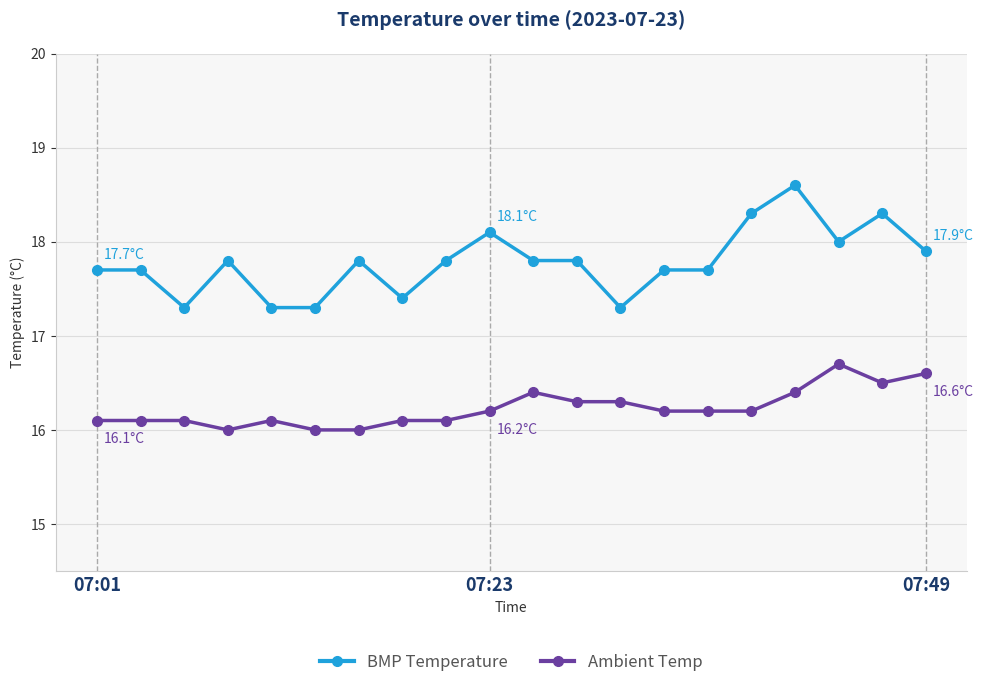

What is the value of the Ambient Temp point at the 8th from the left?

16.1